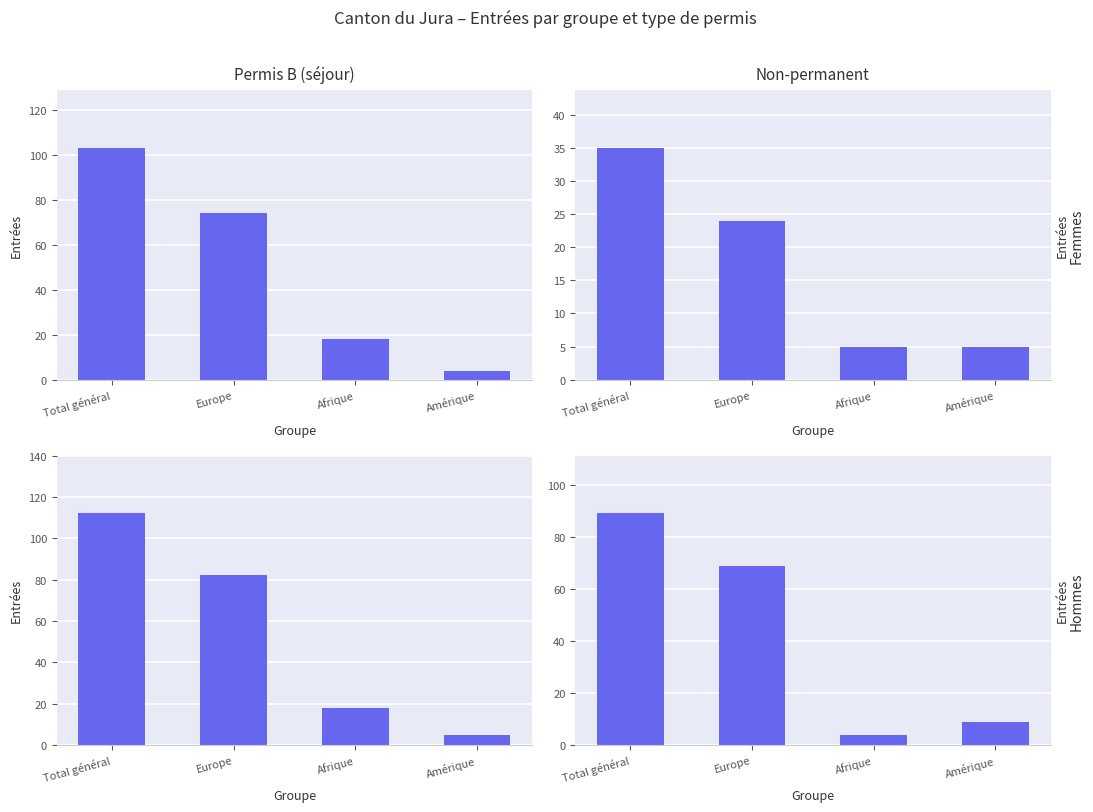

The value of Hommes at Europe is 69. True or false?

True